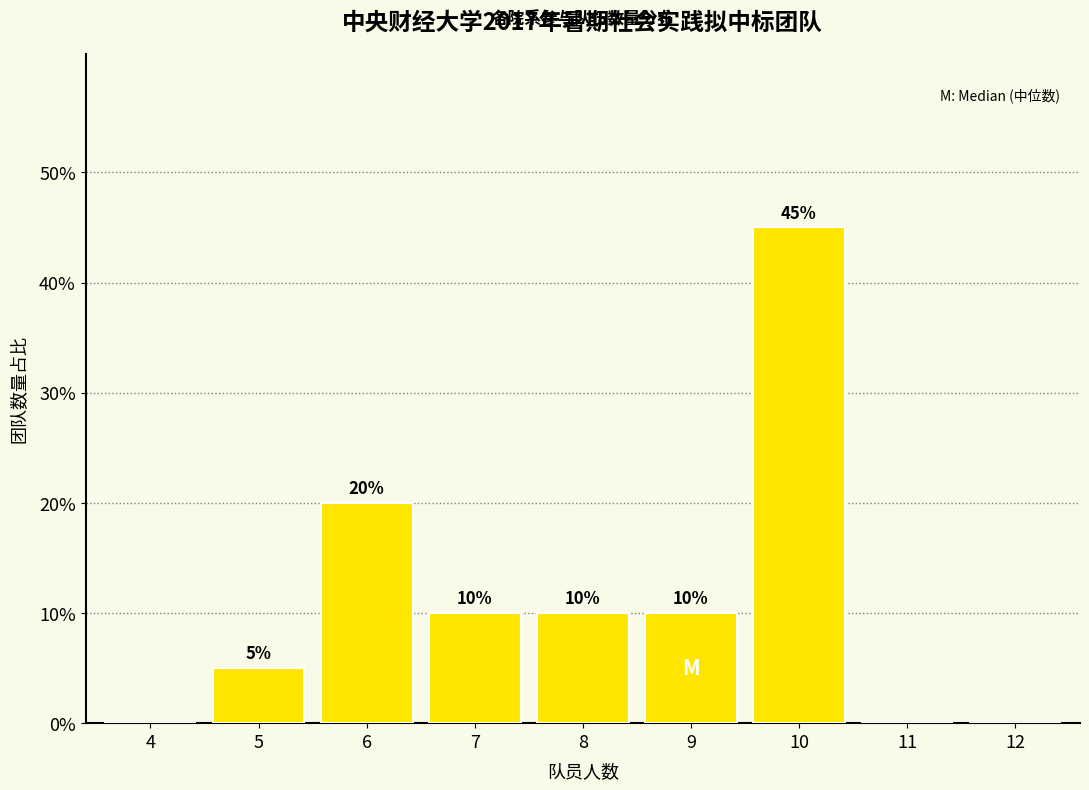

Reading left to right, what are all the values shown in this chart?

4=0	5=5	6=20	7=10	8=10	9=10	10=45	11=0	12=0